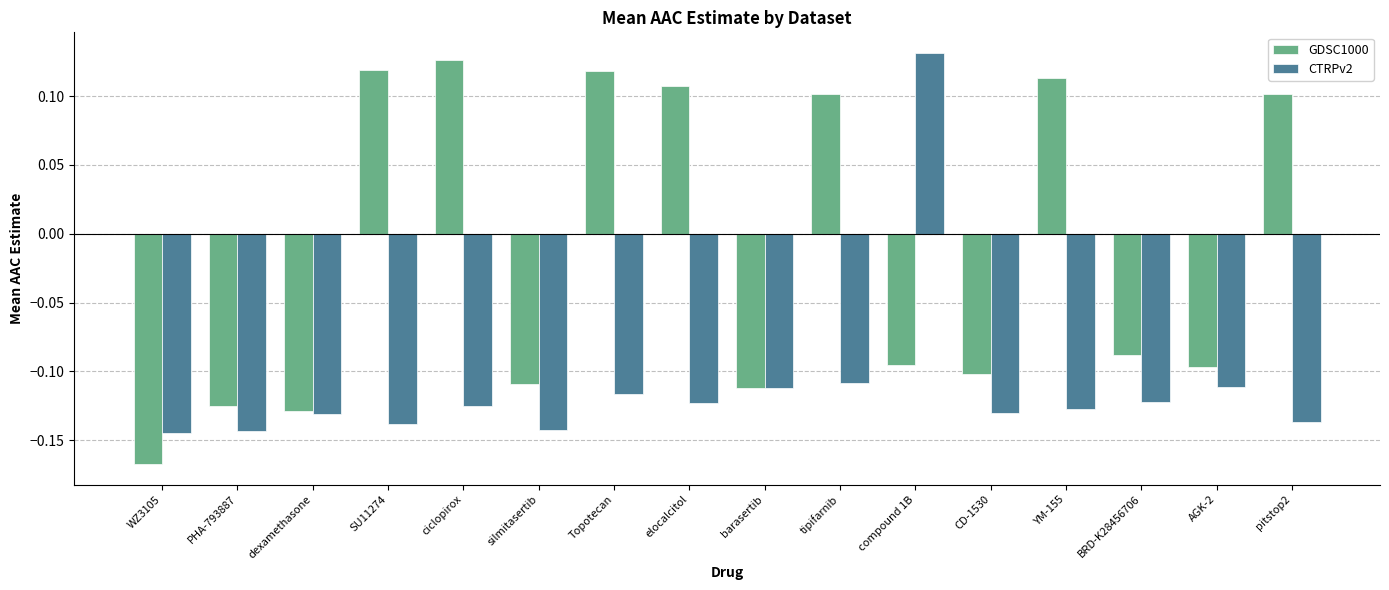

Are the bars horizontal?

No